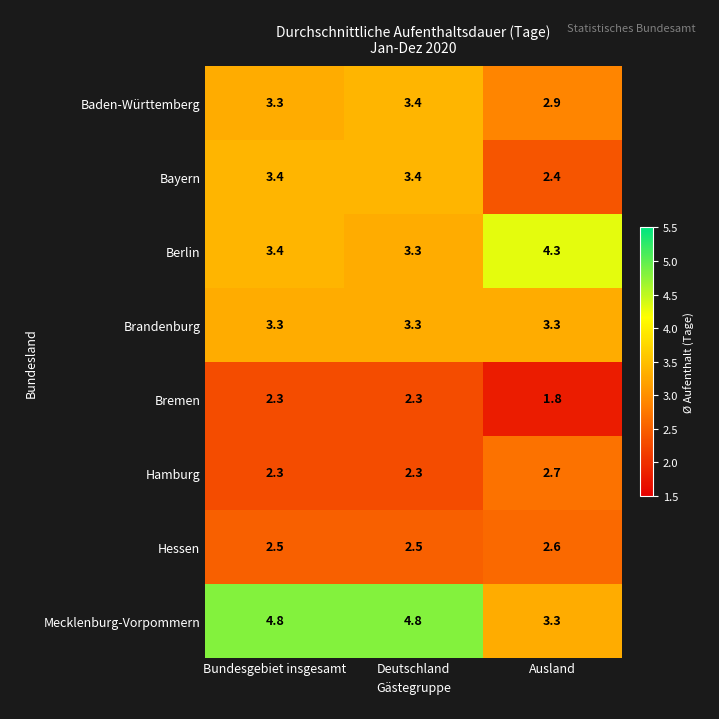

Between Deutschland and Ausland, which series saw the biggest shift?

Mecklenburg-Vorpommern